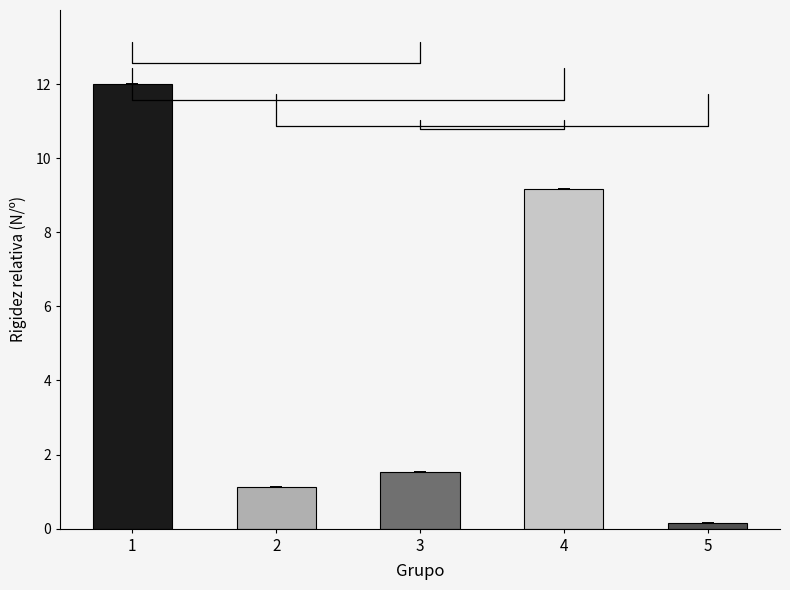

Which category has the highest value across all series?

1